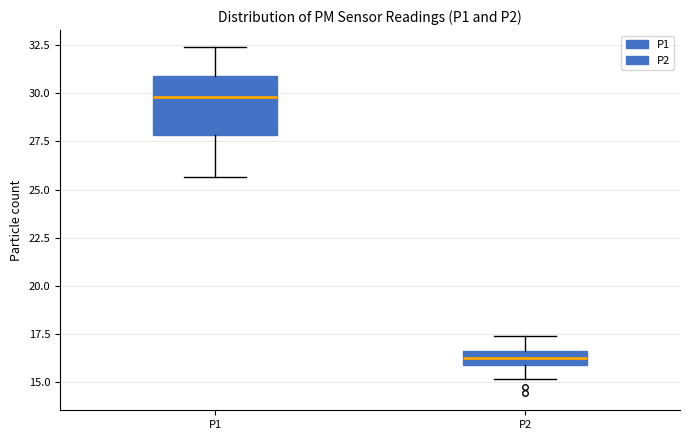

Which box's median line is the highest?

P1